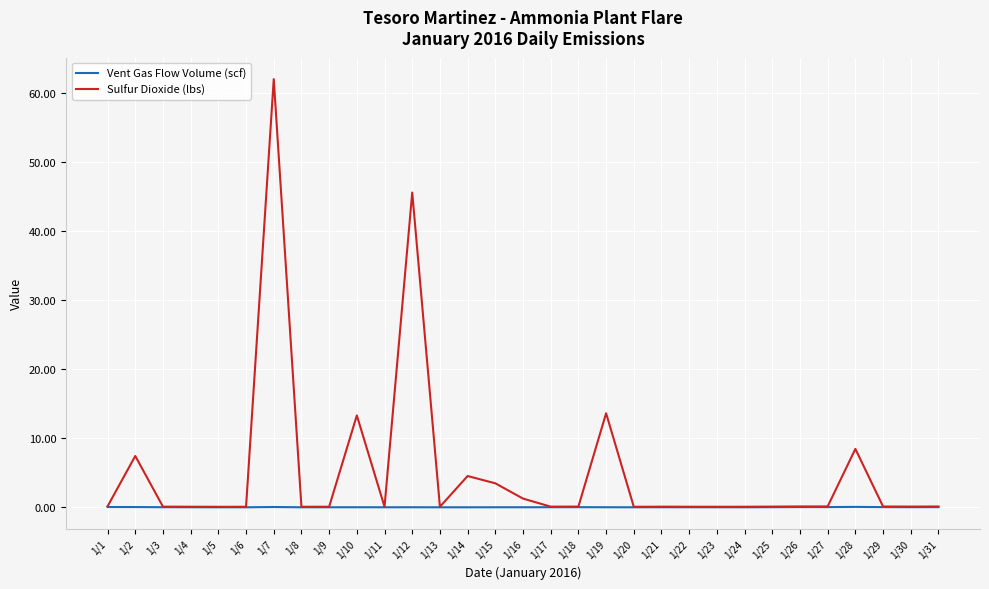

Between 1/7 and 1/20, which series saw the biggest shift?

Sulfur Dioxide (lbs)